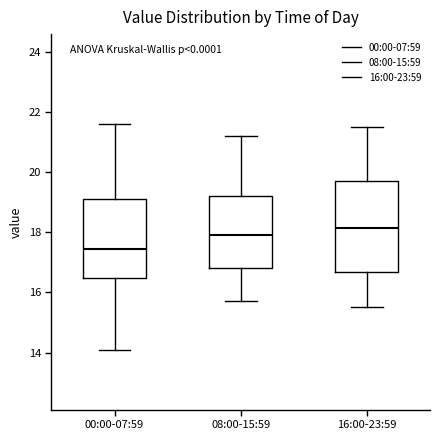

Which box's median line is the lowest?

00:00-07:59